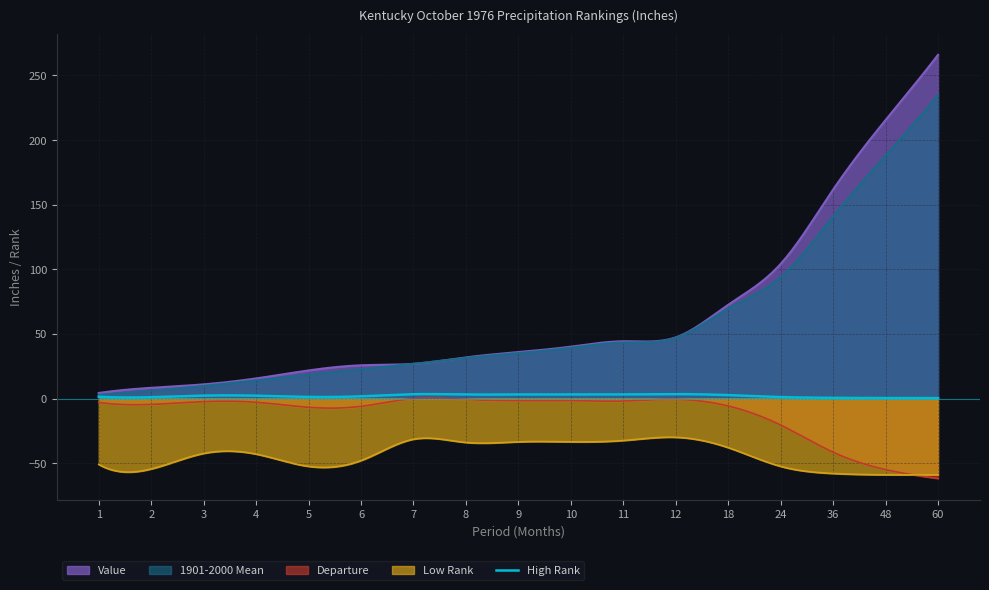

Is it true that High Rank equals 48.0 at 1?

False